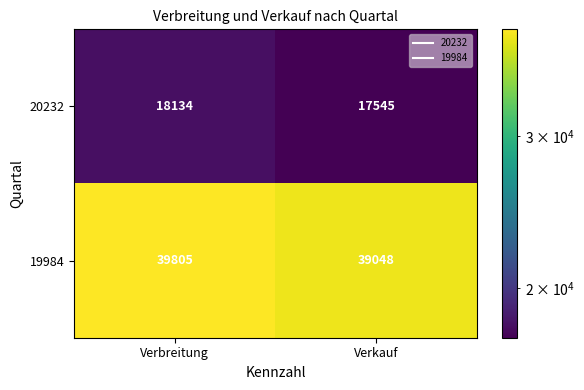

How many series are shown in this chart?

2